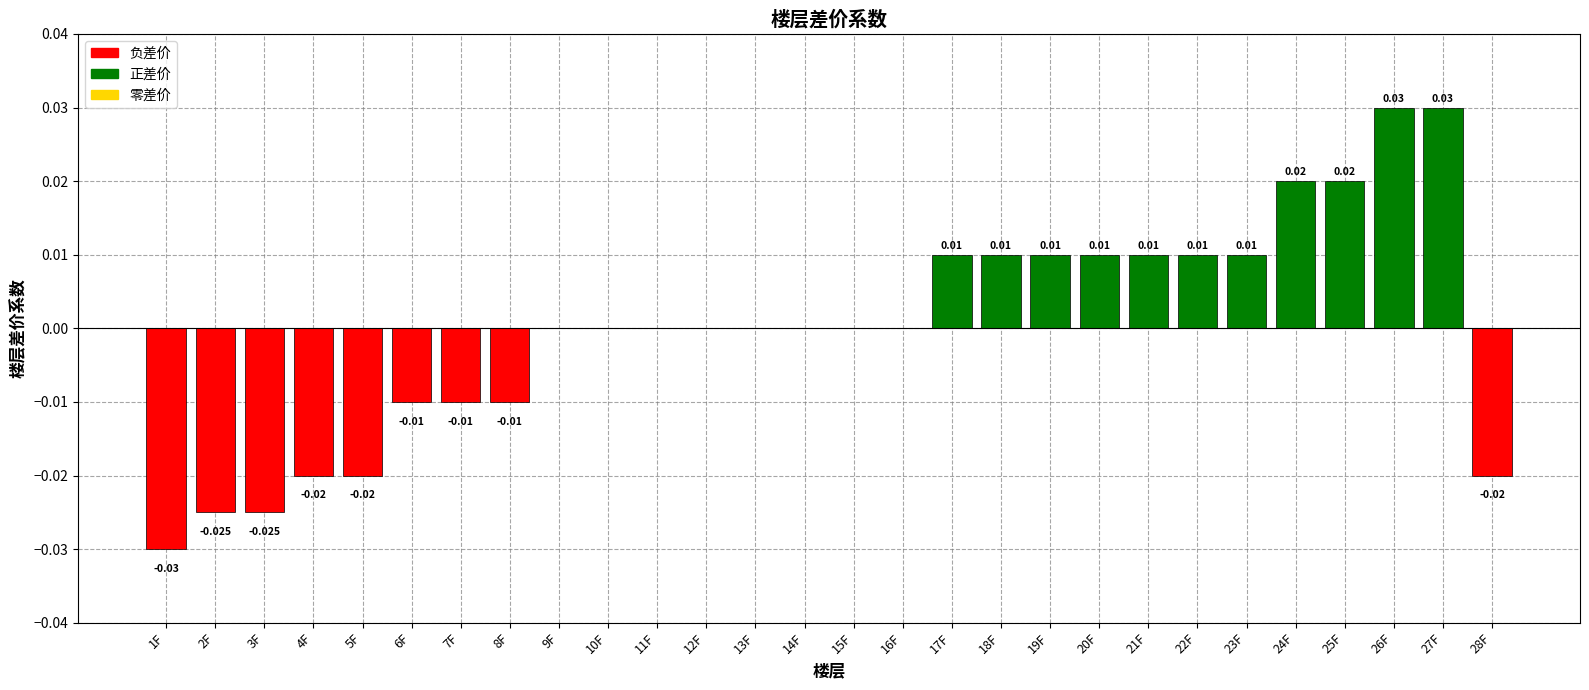

What is the label of the 3rd bar from the left?

3F